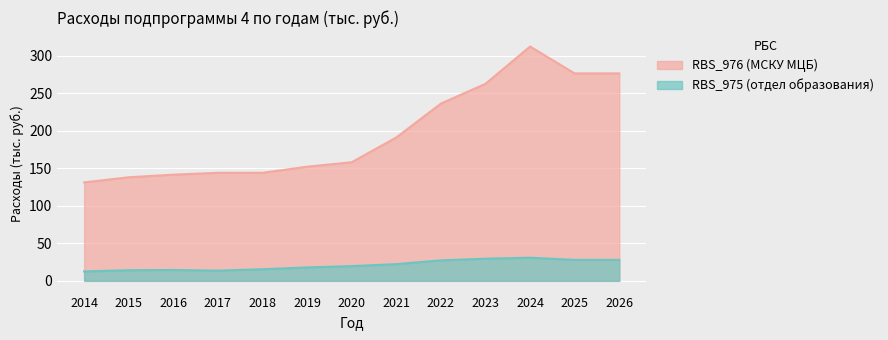

Reading left to right, transcribe all the data shown in this chart.

RBS_975: 12.6	14.2	14.5	13.7	15.5	17.9	19.7	22.3	27.4	29.6	30.9	28.0	28.0
RBS_976: 131.3	138.2	141.6	144.1	144.1	152.2	158.2	191.2	236.4	262.8	312.5	276.6	276.6